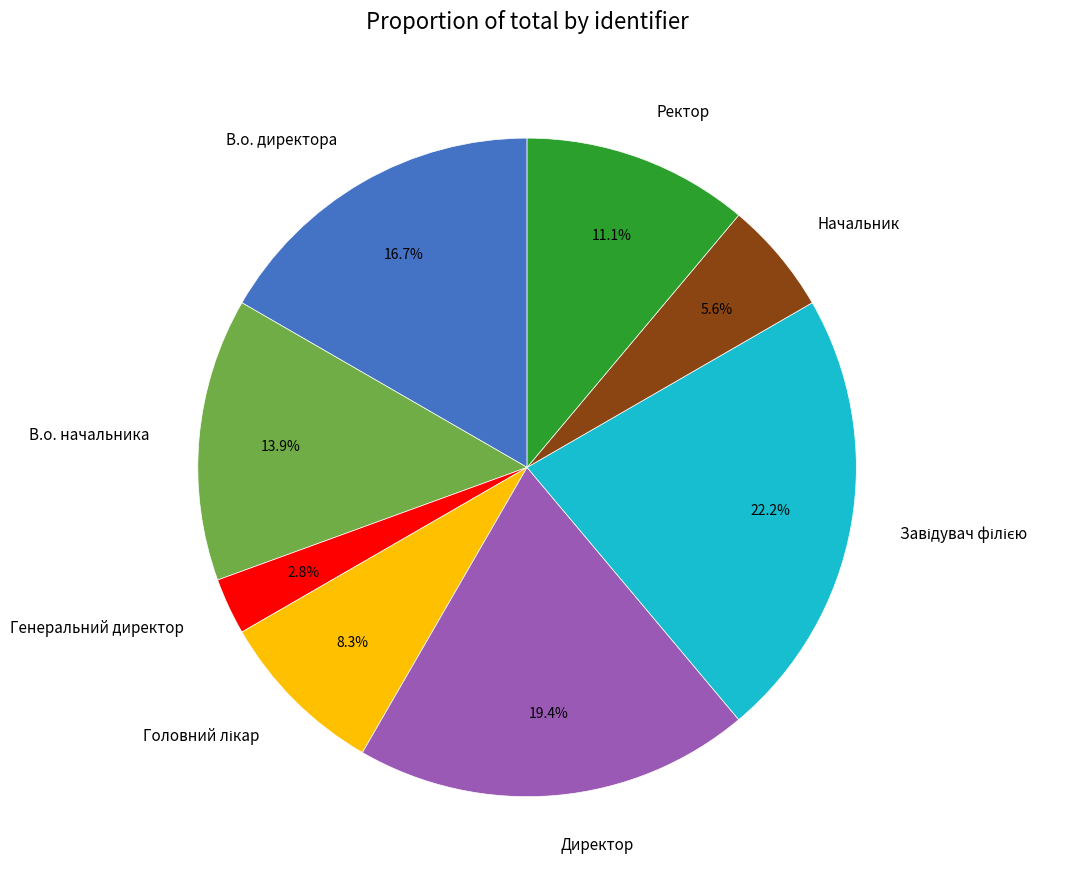

Is it true that Начальник is 16% of the pie?

False